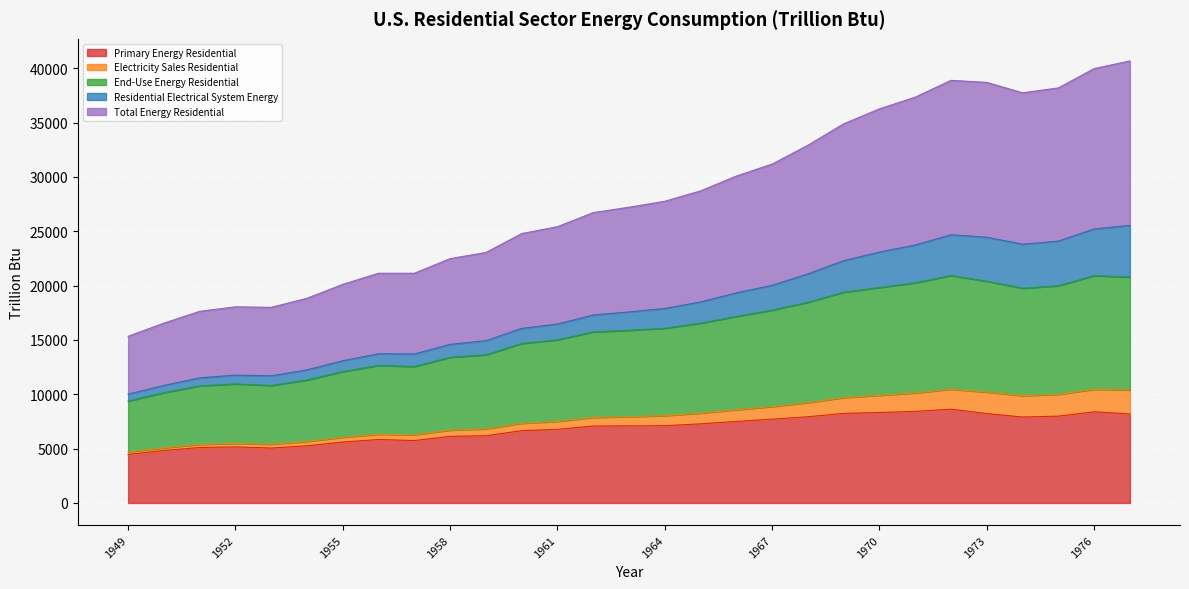

How many lines are shown in the chart?

5